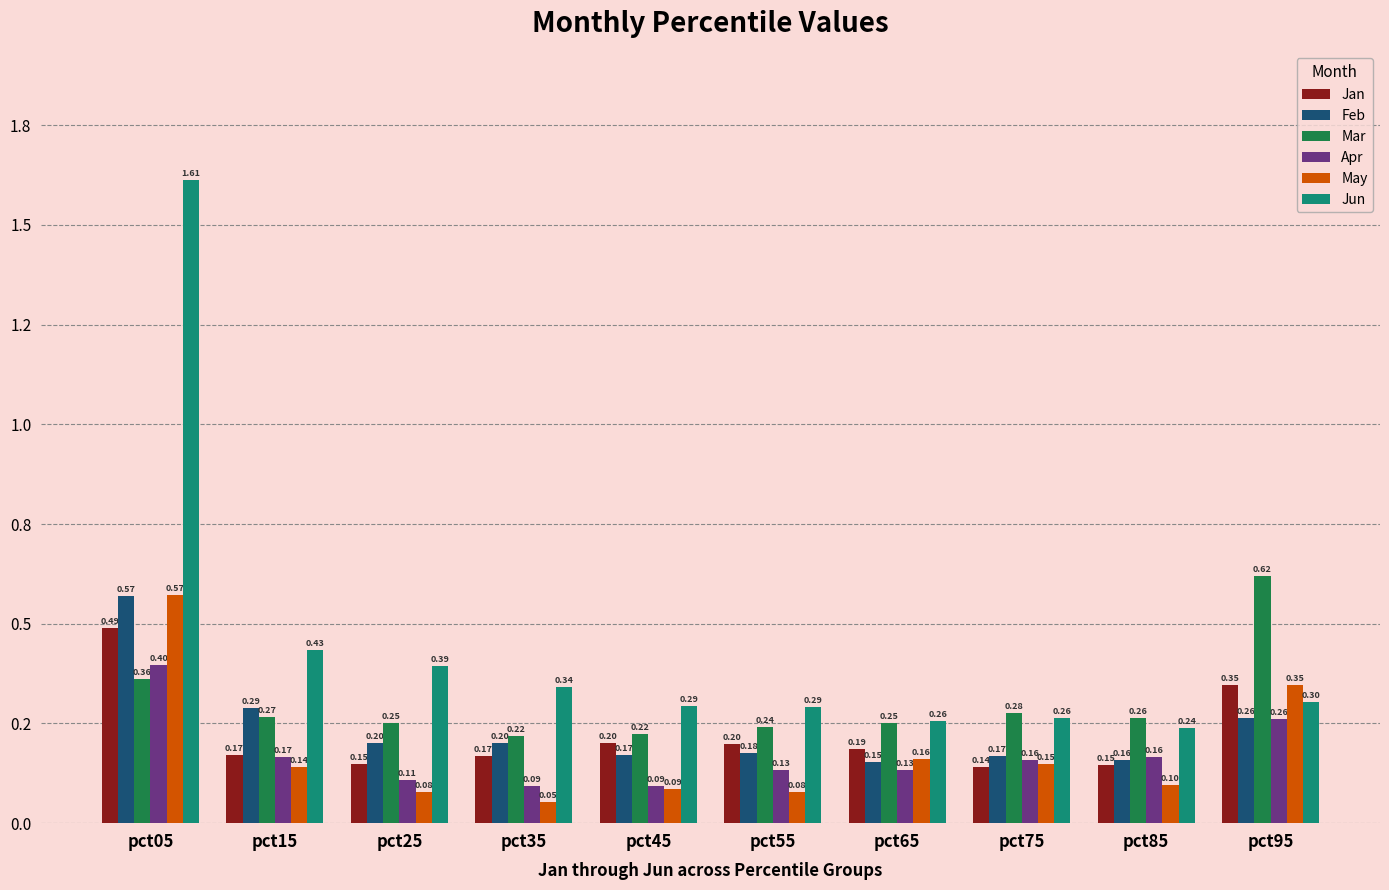

Reading left to right, transcribe all the data shown in this chart.

Jan: 0.5	0.2	0.1	0.2	0.2	0.2	0.2	0.1	0.1	0.3
Feb: 0.6	0.3	0.2	0.2	0.2	0.2	0.2	0.2	0.2	0.3
Mar: 0.4	0.3	0.3	0.2	0.2	0.2	0.3	0.3	0.3	0.6
Apr: 0.4	0.2	0.1	0.1	0.1	0.1	0.1	0.2	0.2	0.3
May: 0.6	0.1	0.1	0.1	0.1	0.1	0.2	0.1	0.1	0.3
Jun: 1.6	0.4	0.4	0.3	0.3	0.3	0.3	0.3	0.2	0.3